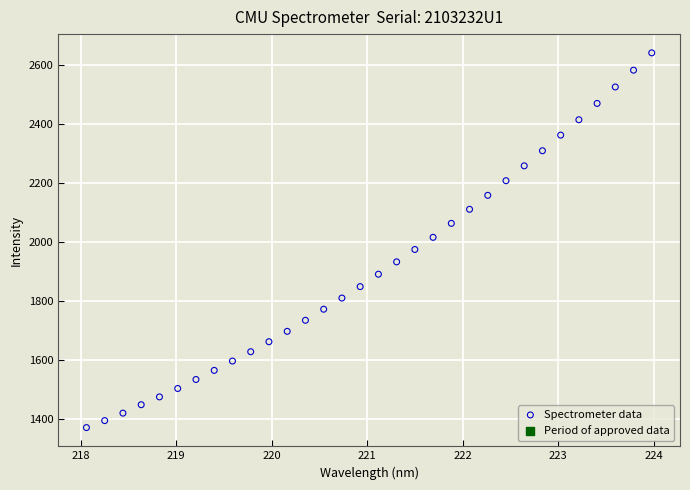

What is the range of X values (max minus min)?

5.9